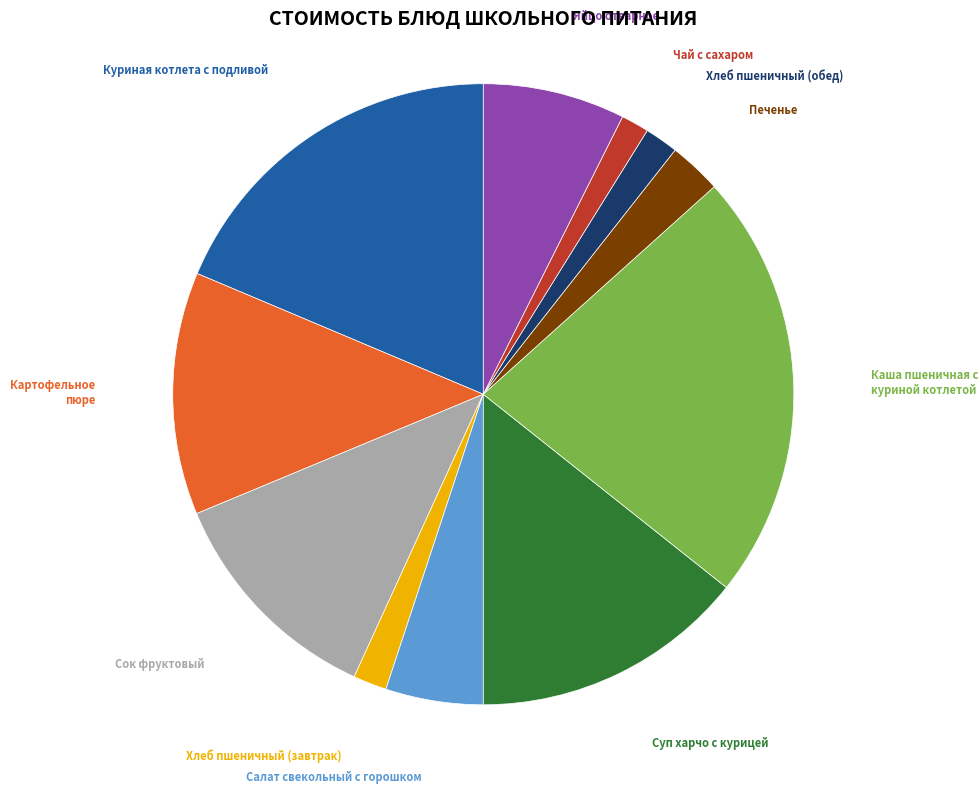

Which slice is the largest?

Каша пшеничная с куриной котлетой